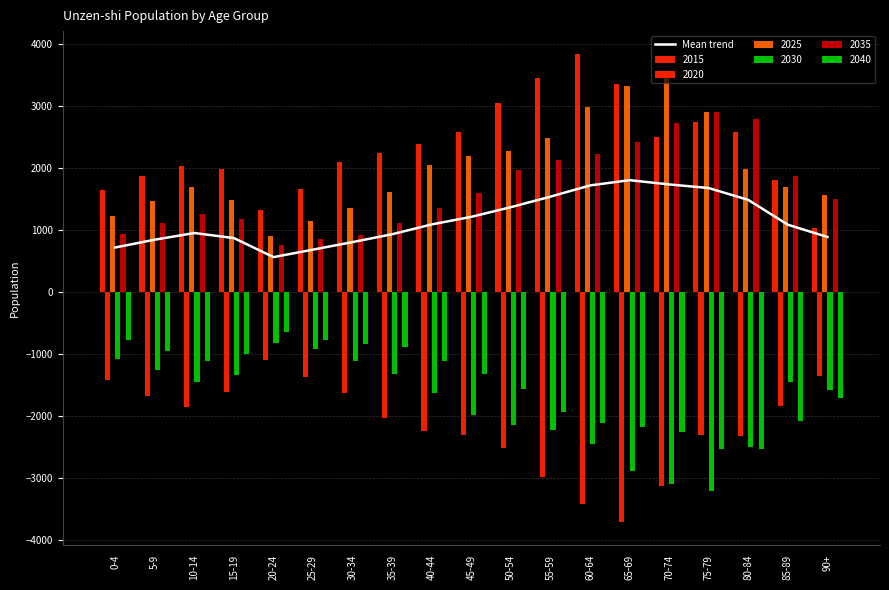

Approximately how many times larger is the value at 90+ compared to 5-9?

1.1